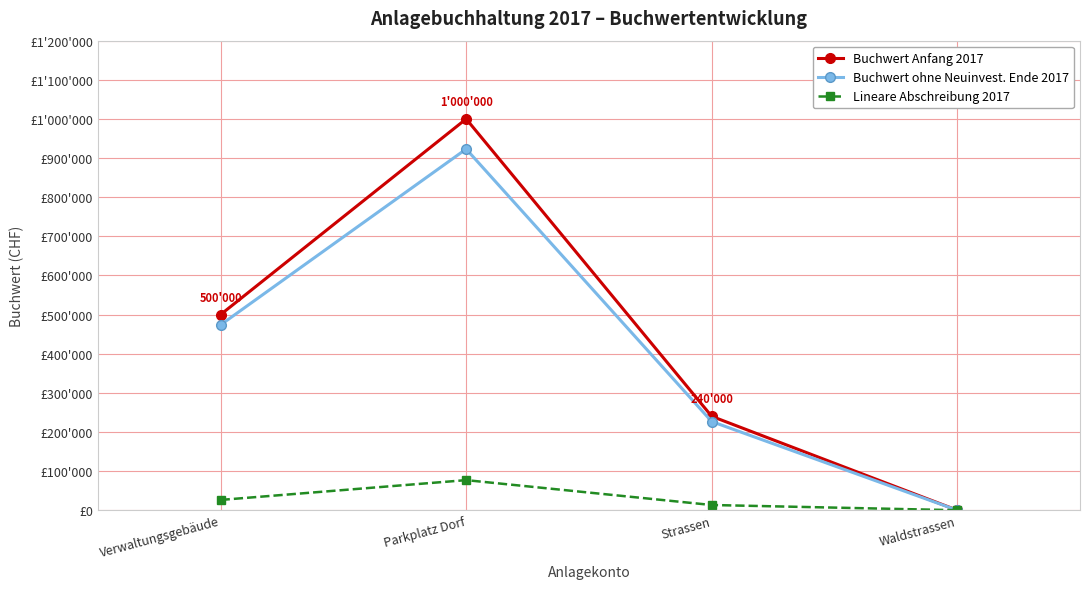

What is the difference between the highest and lowest values at Parkplatz Dorf?

923076.9